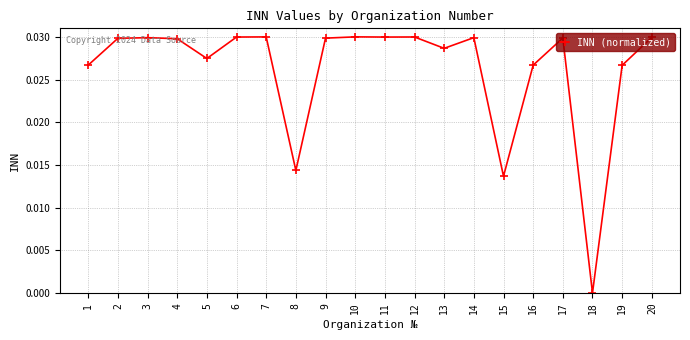

At which category does the chart reach its minimum across all series?

18